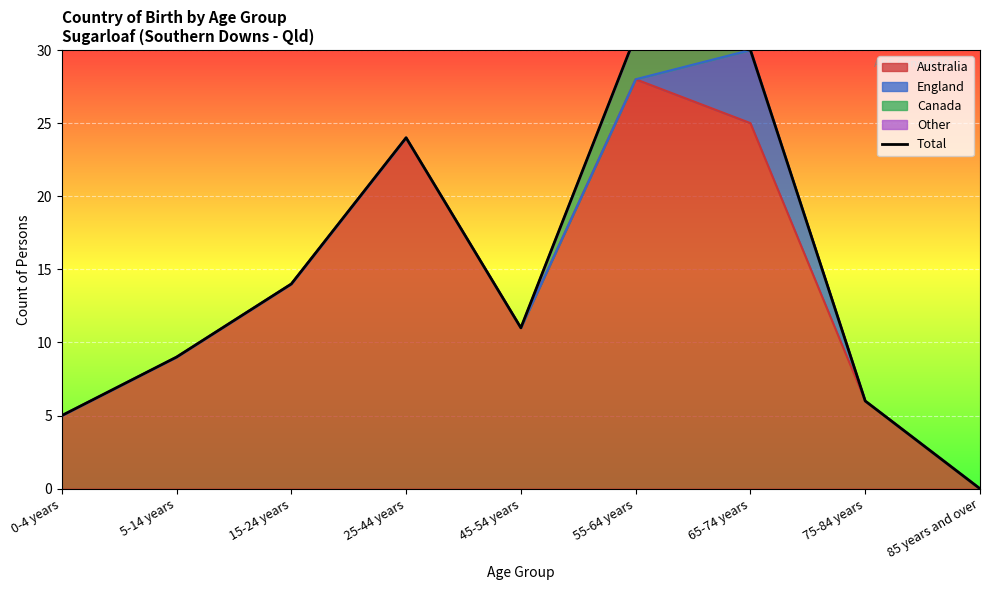

Approximately how many times larger is the value at 75-84 years compared to 5-14 years?

0.7